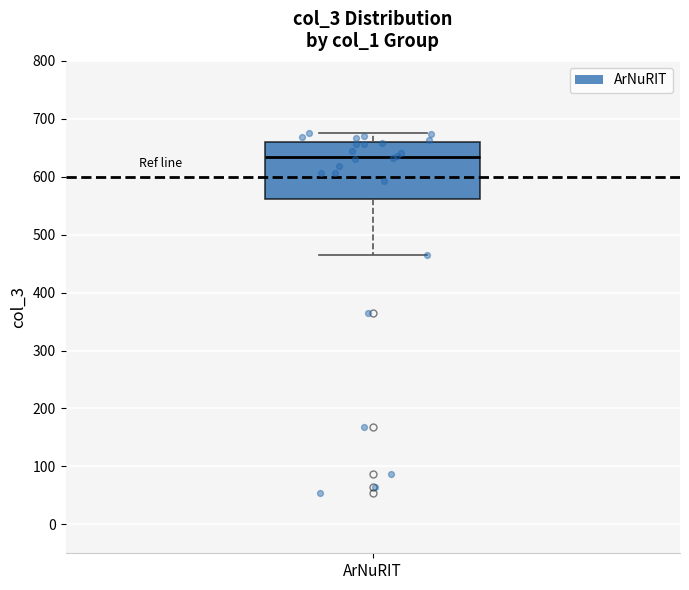

Transcribe this box plot: give where the median line is, the range the box spans, and where the two whiskers end, as read against the y-axis. The values are not printed on the chart, so give them approximately, as read against the axis.

median 630, box 560 to 660, whiskers 470 to 680